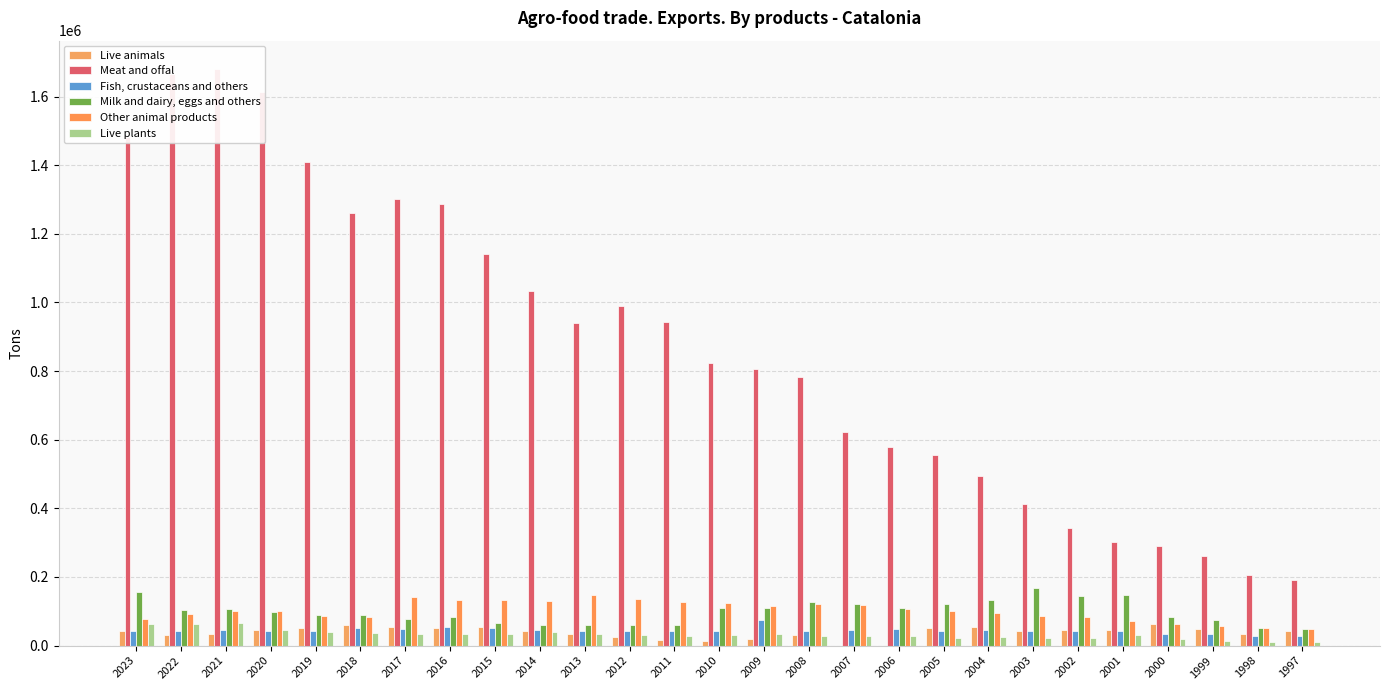

What is the difference between the Meat and offal values at 2007 and 1999?

360342